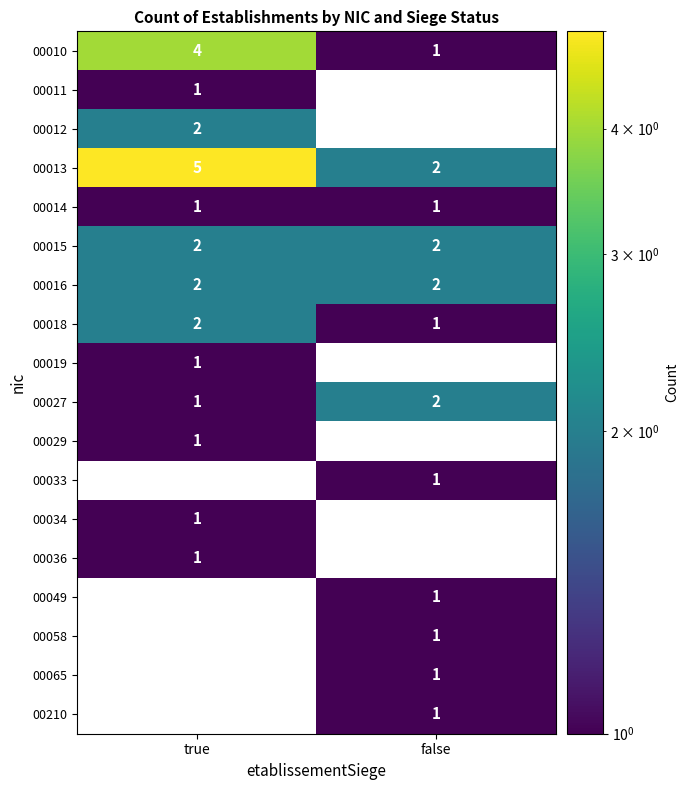

Which category has the highest value across all series?

true